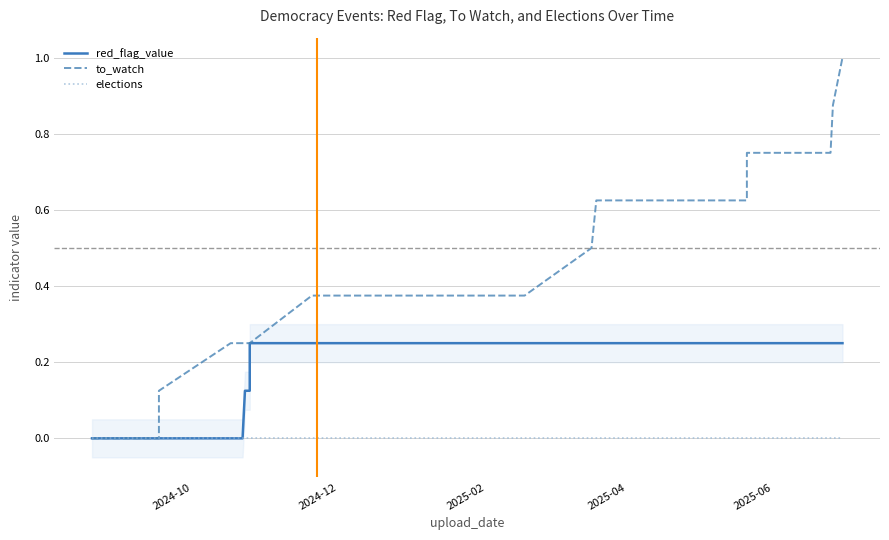

Count the number of categories in the chart.

40